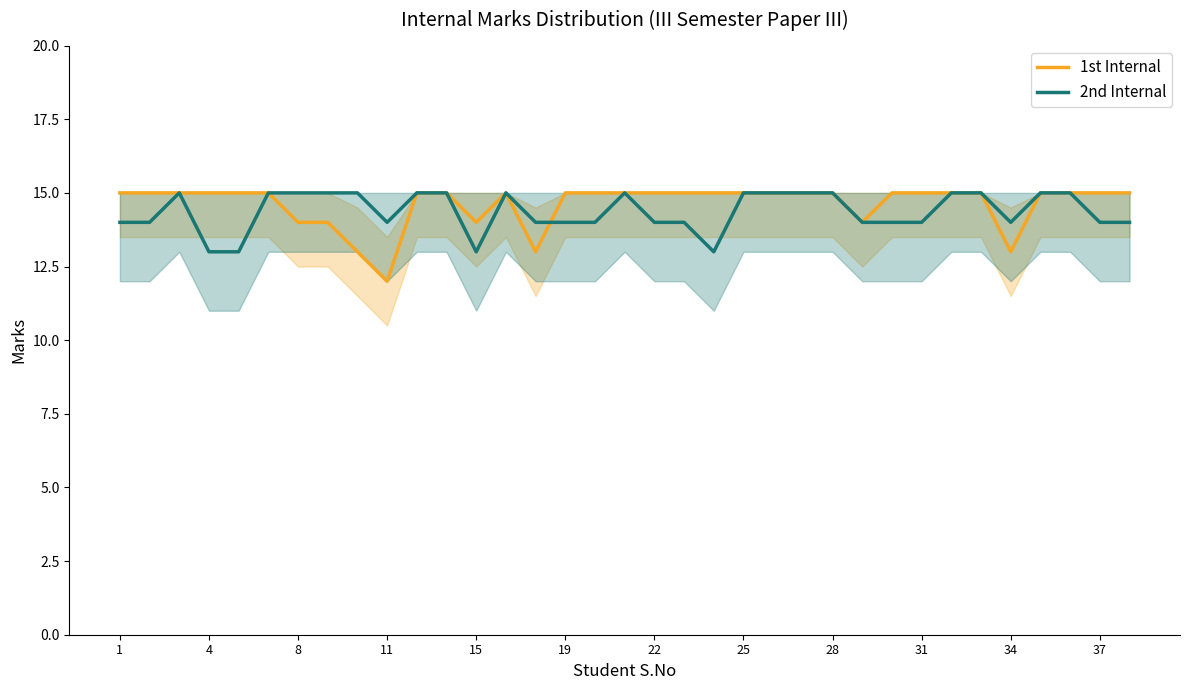

How many intersections are there between 1st Internal and 2nd Internal?

1